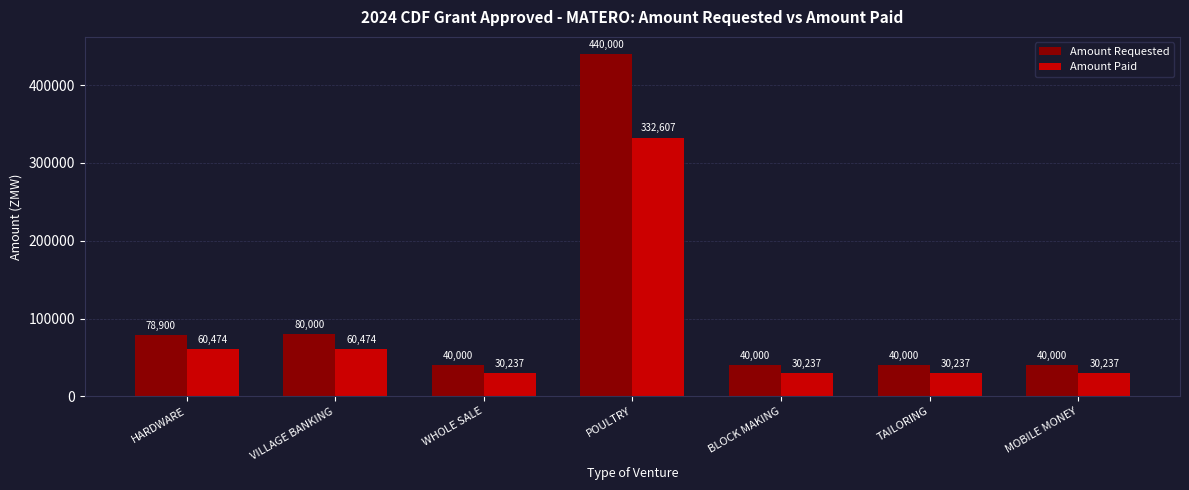

Between WHOLE SALE and POULTRY, which series saw the biggest shift?

Amount Requested